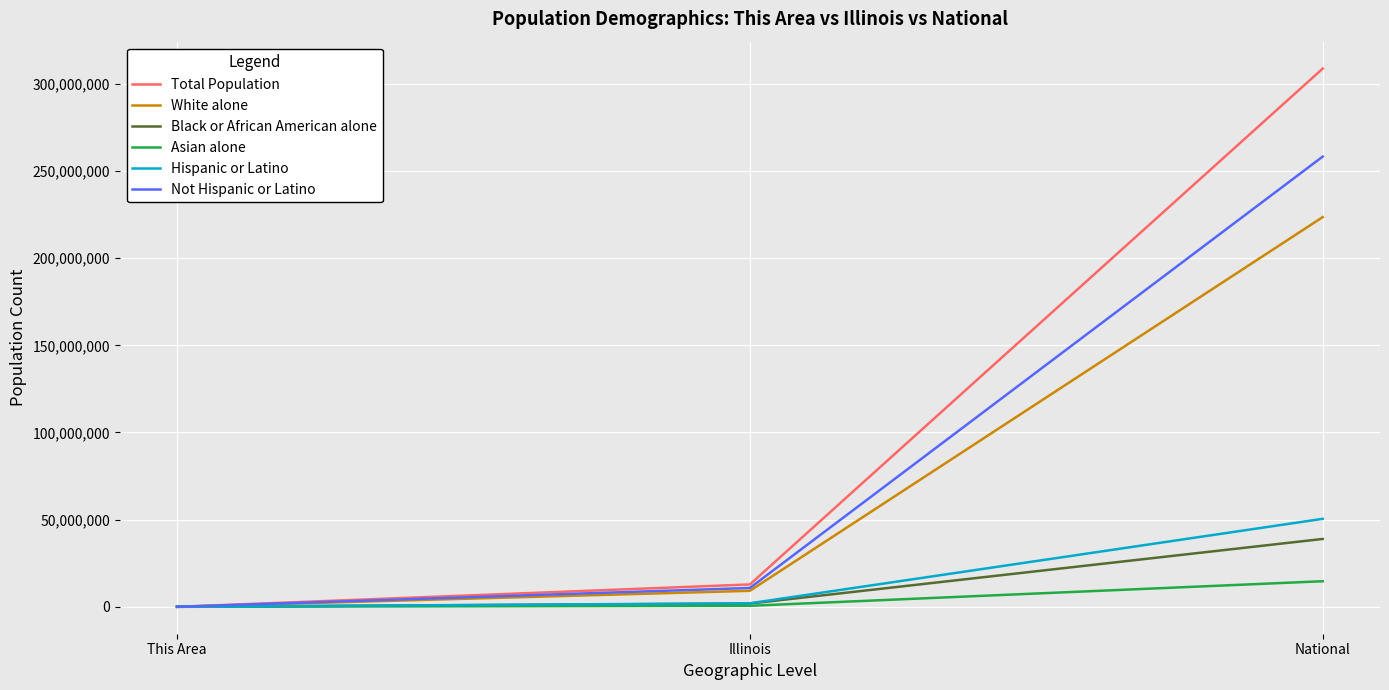

Does the chart display data point markers on the line(s)?

No